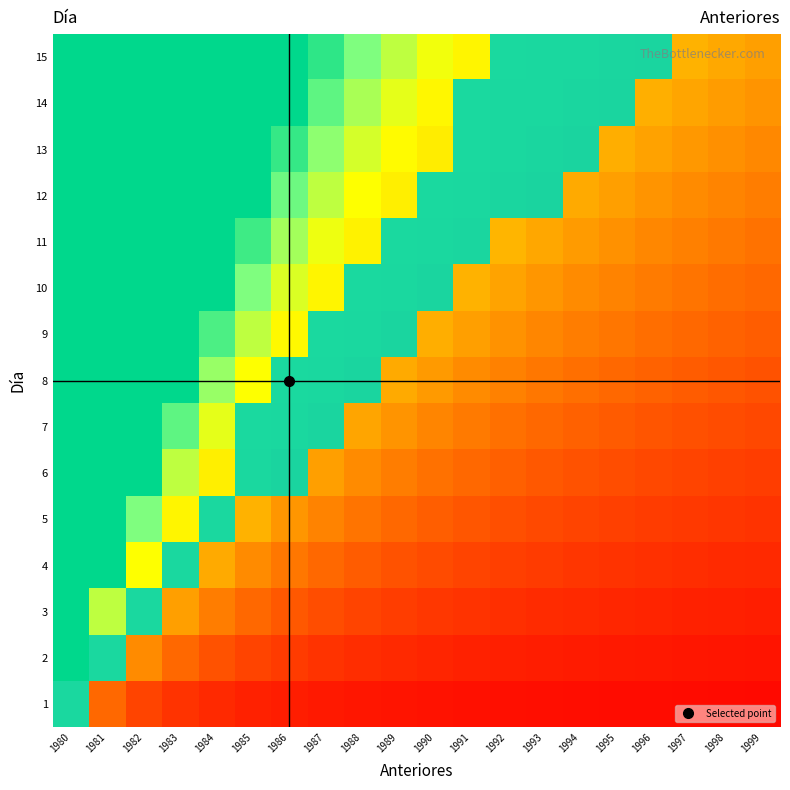

What is the smallest value displayed?

0.1